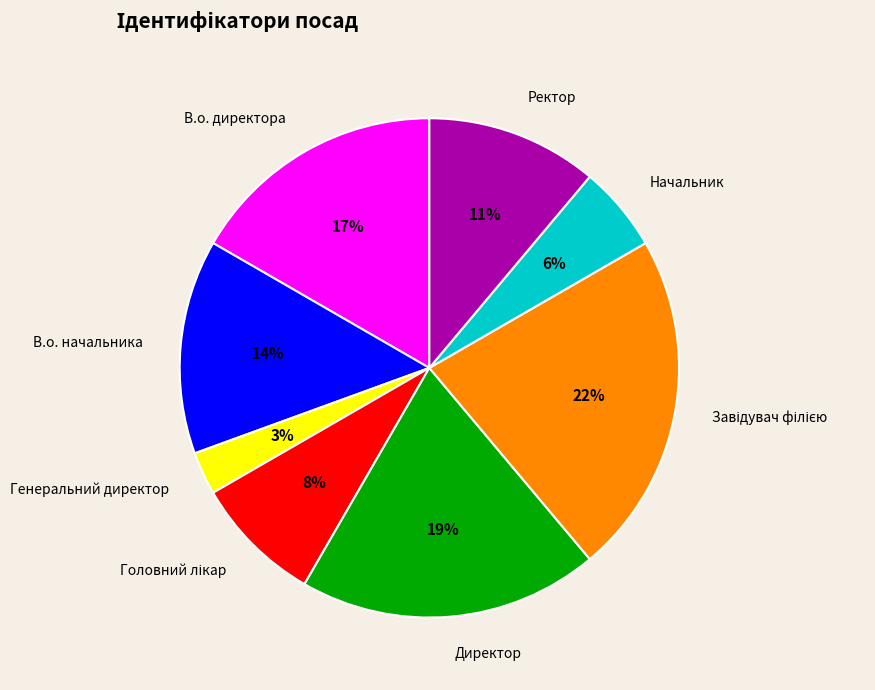

To the nearest percent, what is the difference between the largest and smallest slice percentages?

19%